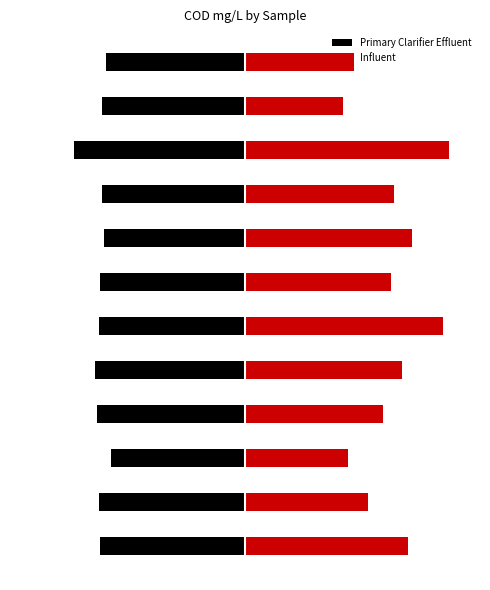

What are all the series names shown in the legend?

Primary Clarifier Effluent, Influent